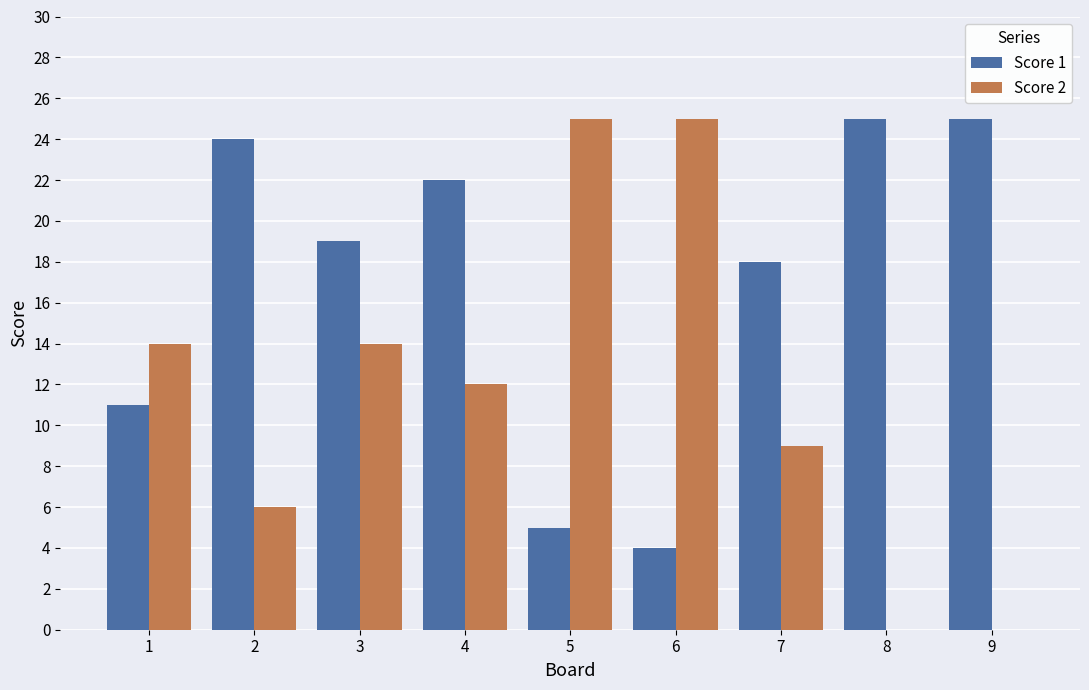

At which label does Score 2 first exceed 12?

1